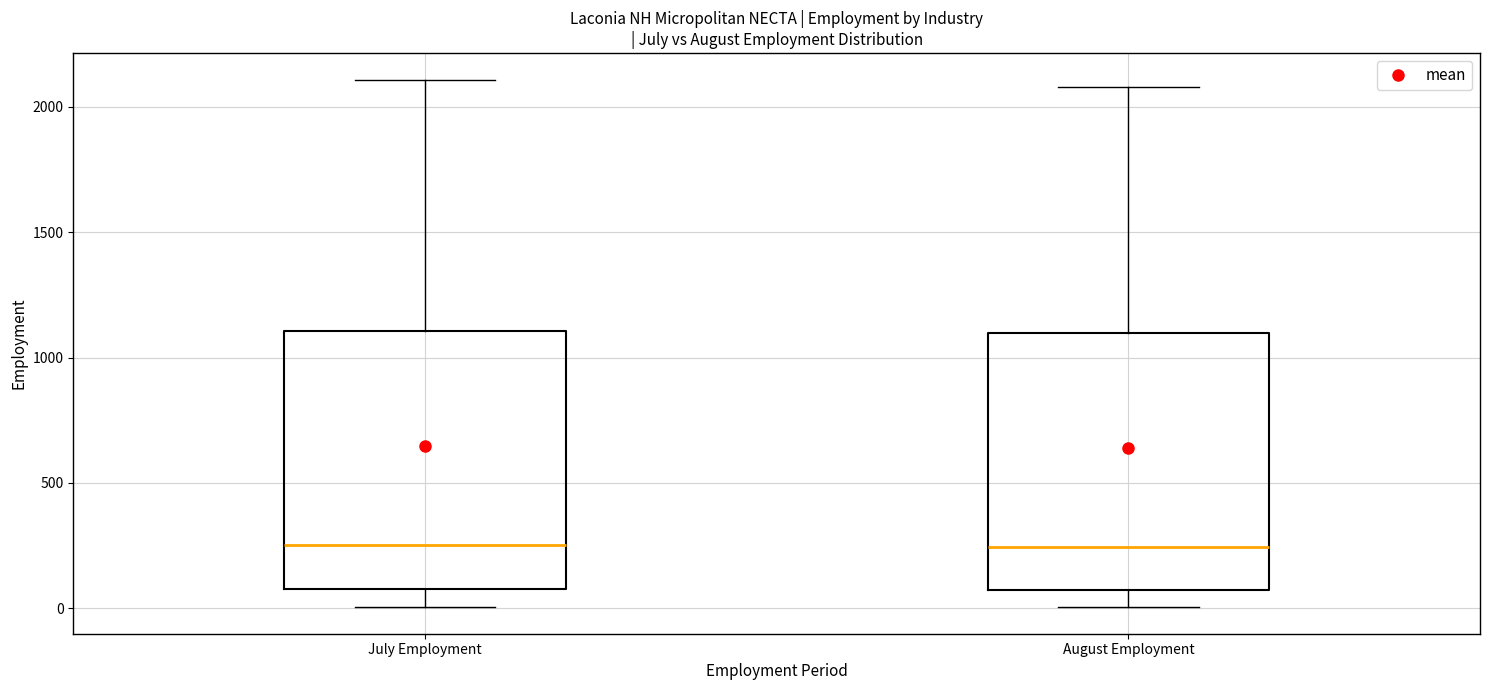

Reading left to right, transcribe this box plot: for each box, give where its median line is, the range the box spans, and where its two whiskers end, as read against the y-axis. The values are not printed on the chart, so give them approximately, as read against the axis.

July Employment: median 250, box 100 to 1100, whiskers 0 to 2100
August Employment: median 250, box 50 to 1100, whiskers 0 to 2100